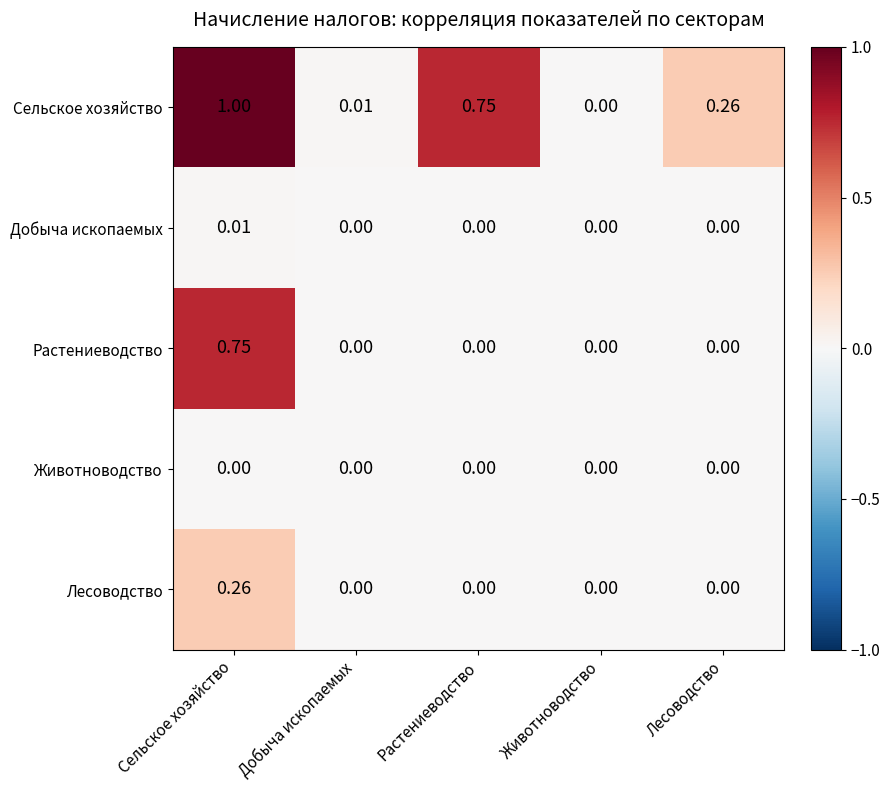

Which series changed the most between Добыча ископаемых and Животноводство?

Сельское хозяйство